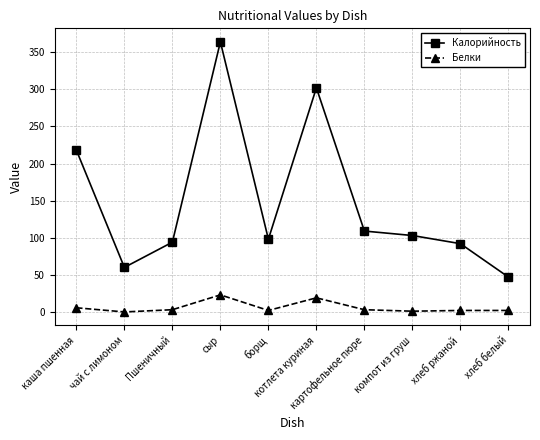

What is the value of the Калорийность point at the 1st from the left?

218.0